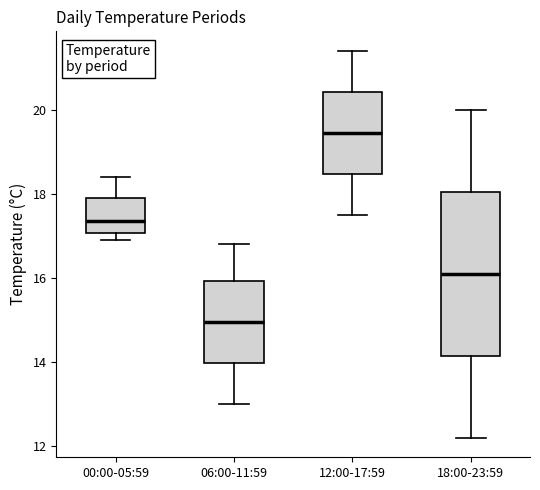

Where does the upper whisker of the box for 18:00-23:59 end on the y-axis? The values are not printed on the chart, so give them approximately, as read against the axis.

20.0